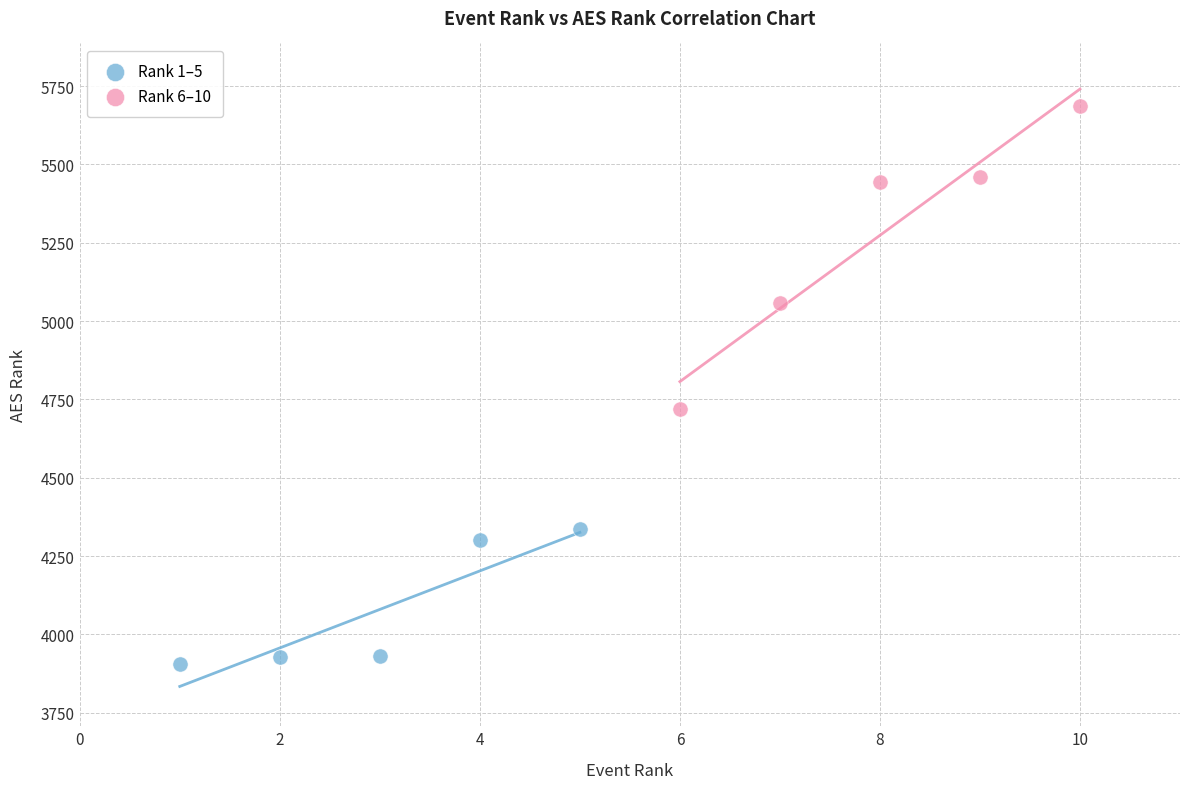

Which series reaches the minimum Y coordinate?

Rank 1–5